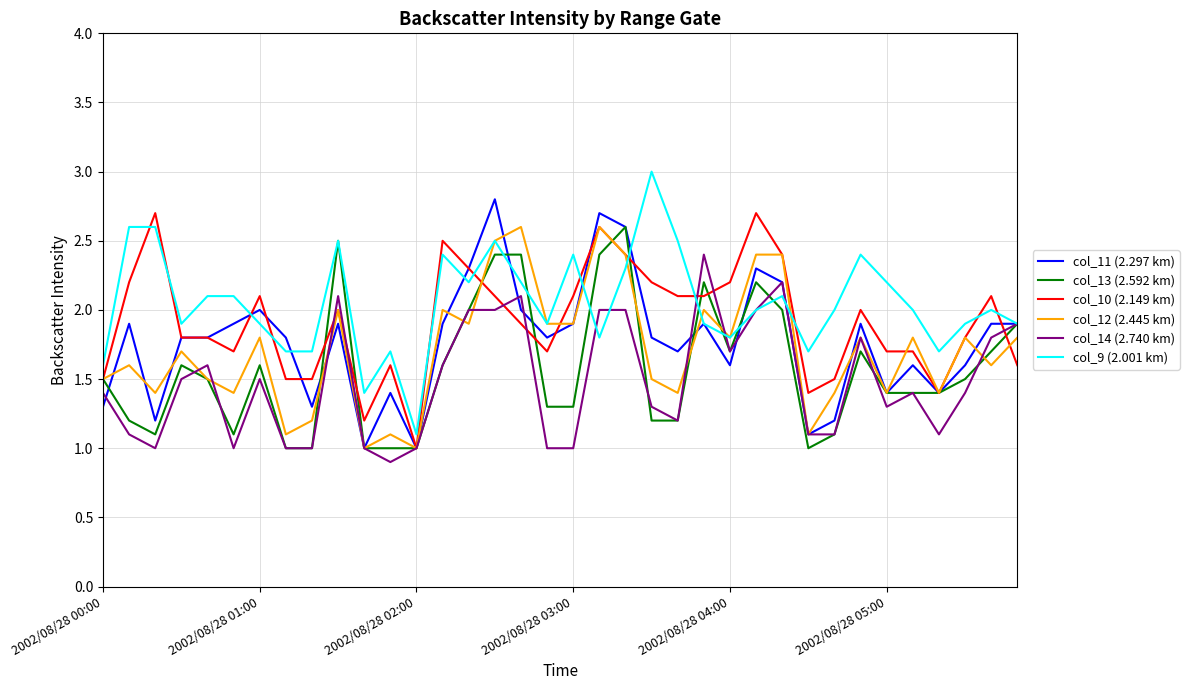

What is the difference between the maximum and minimum values in the col_13 (2.592 km) series?

1.6